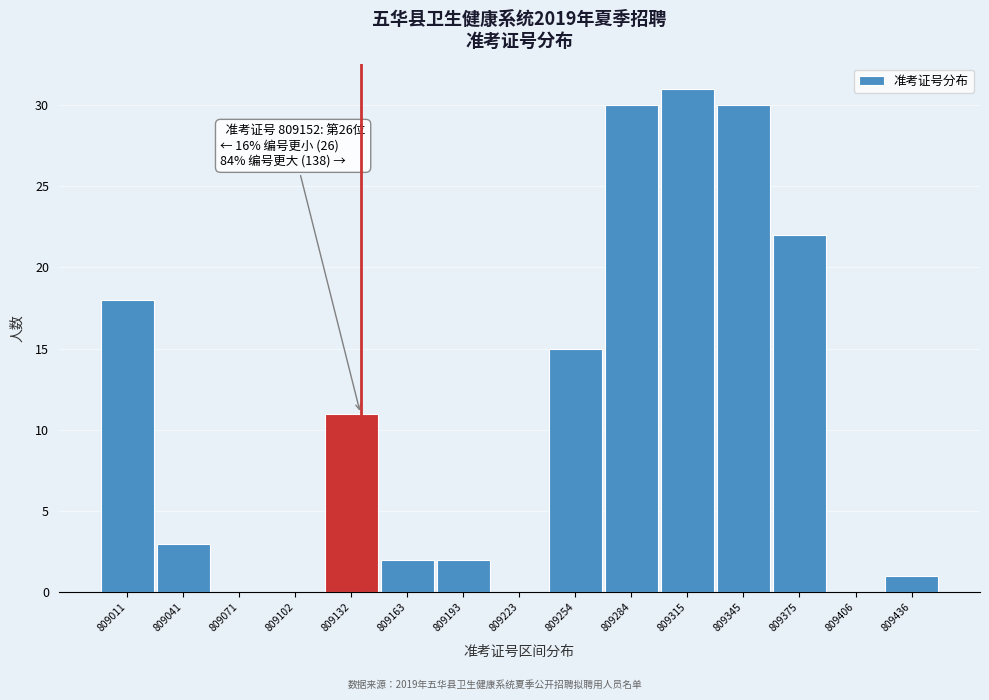

Reading left to right, what are all the values shown in this chart?

809011=18	809041=3	809071=0	809102=0	809132=11	809163=2	809193=2	809223=0	809254=15	809284=30	809315=31	809345=30	809375=22	809406=0	809436=1